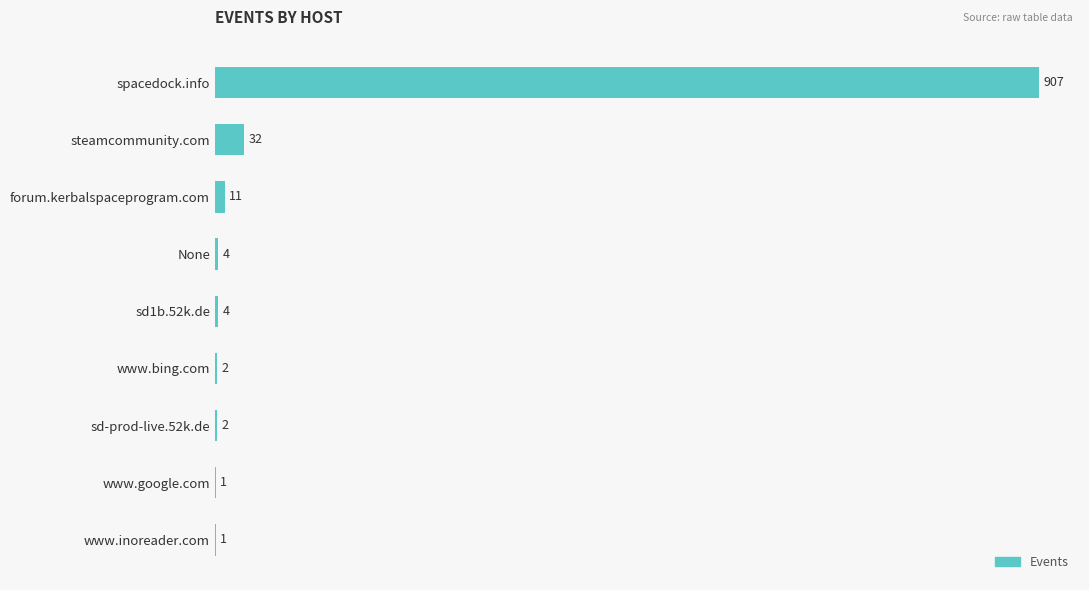

At which label is the value closest to 454?

steamcommunity.com